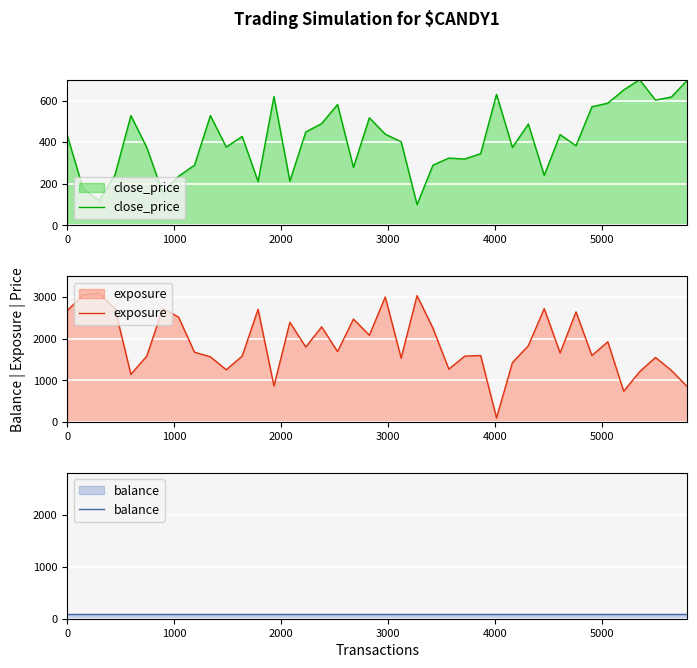

What are all the series names shown in the legend?

close_price, exposure, balance